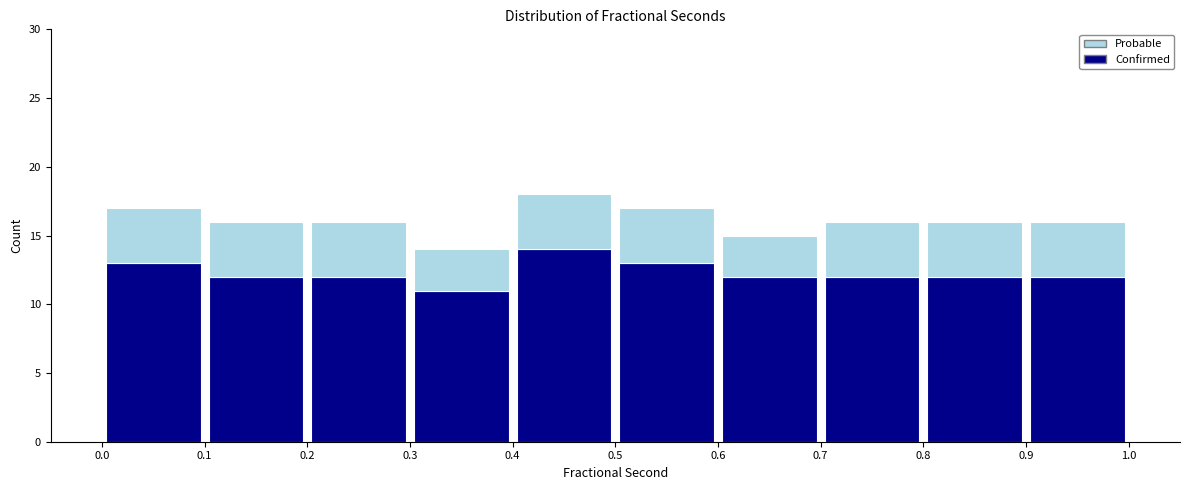

Reading left to right, list every stacked bar in this chart as the range it spans on the x-axis followed by its total height. The values are not printed on the chart, so give them approximately, as read against the axis.

0.0 to 0.1: 17
0.1 to 0.2: 16
0.2 to 0.3: 16
0.3 to 0.4: 14
0.4 to 0.5: 18
0.5 to 0.6: 17
0.6 to 0.7: 15
0.7 to 0.8: 16
0.8 to 0.9: 16
0.9 to 1.0: 16